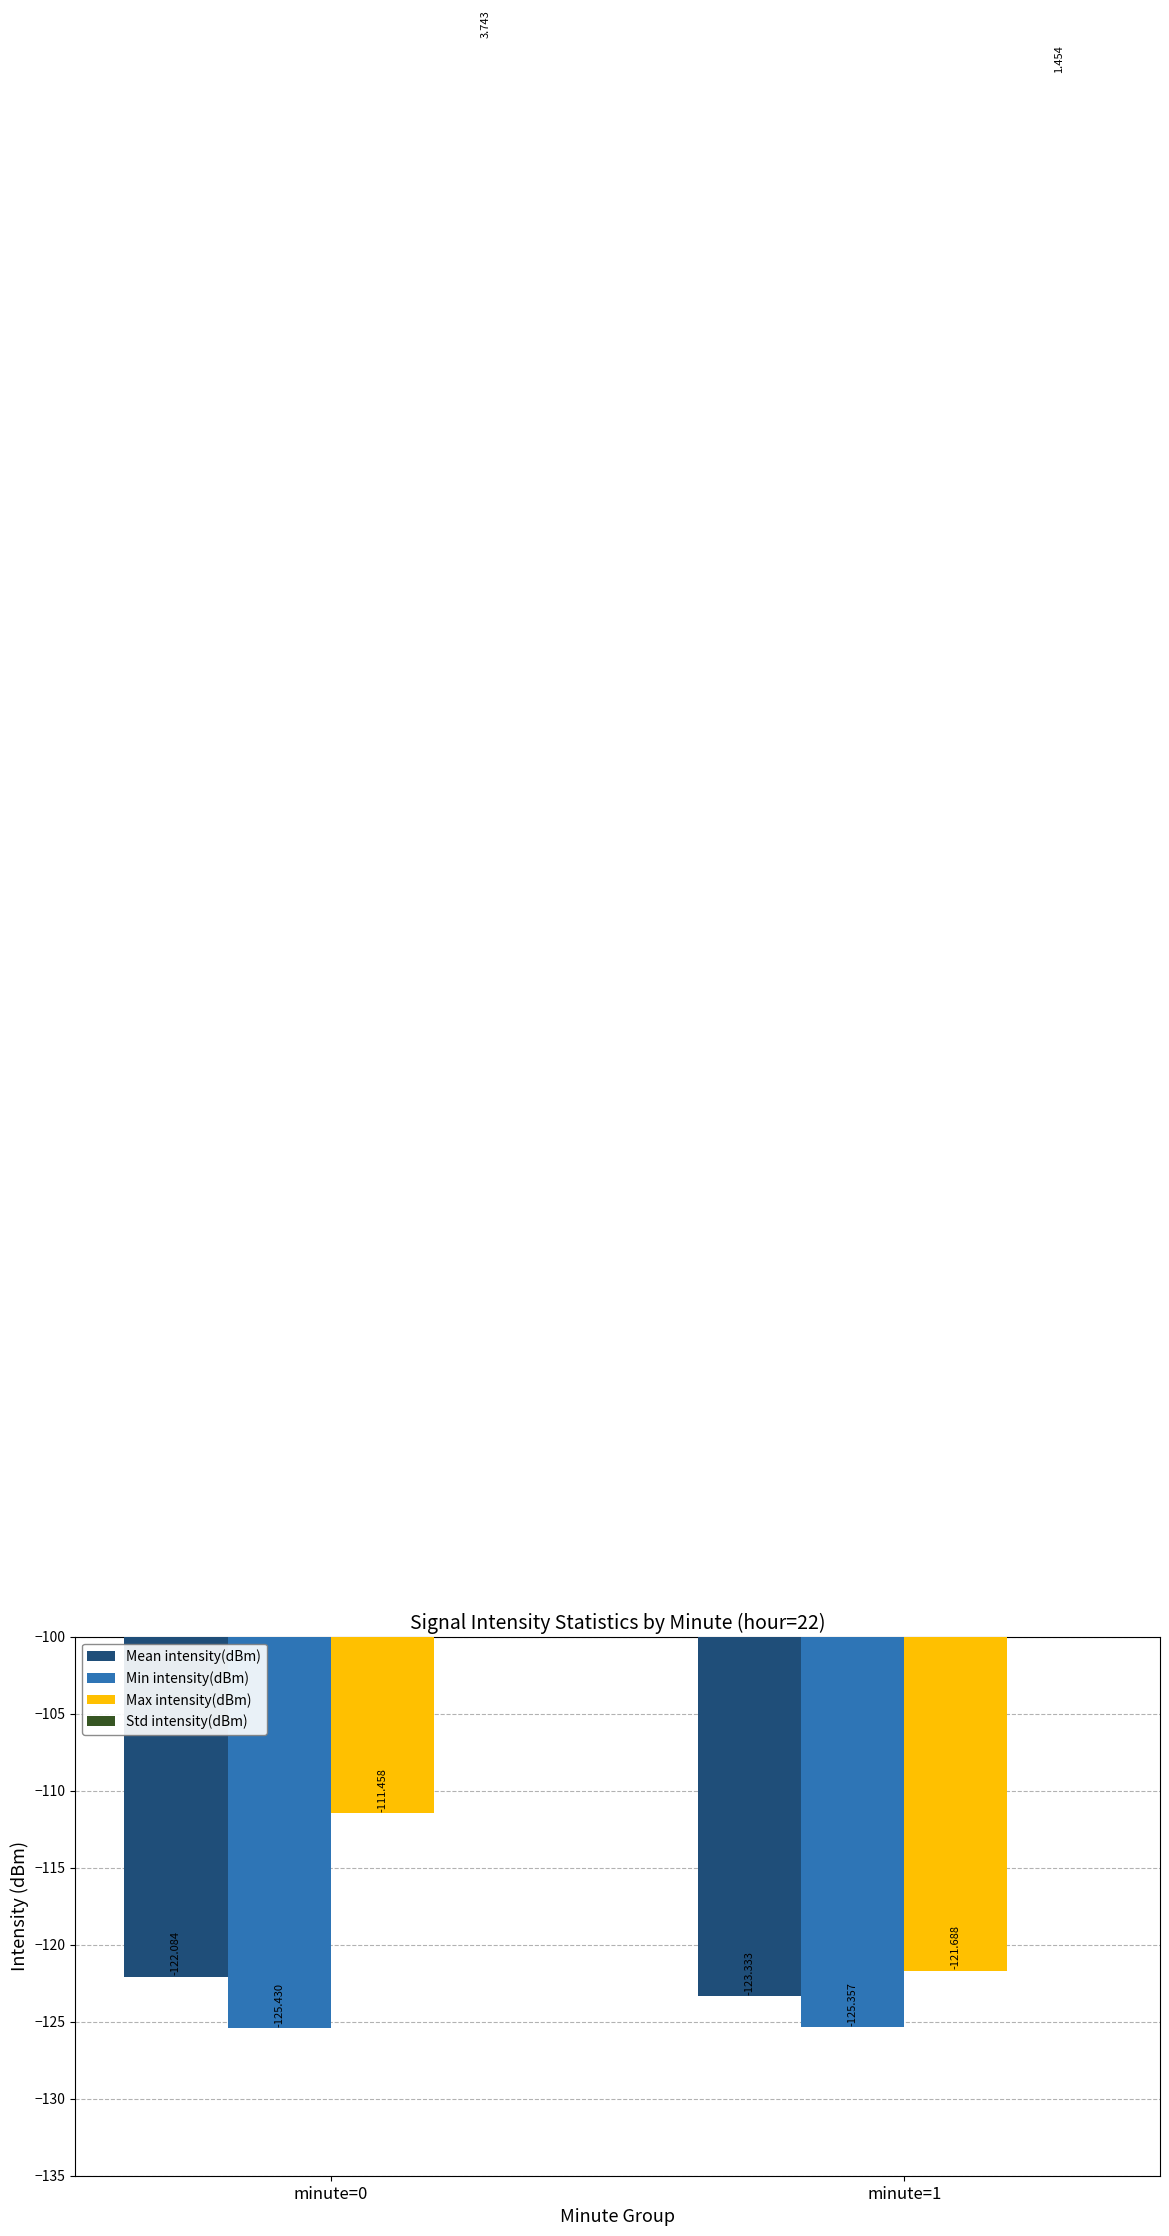

What is the value of the Std intensity(dBm) bar at the 2nd from the left?

1.5